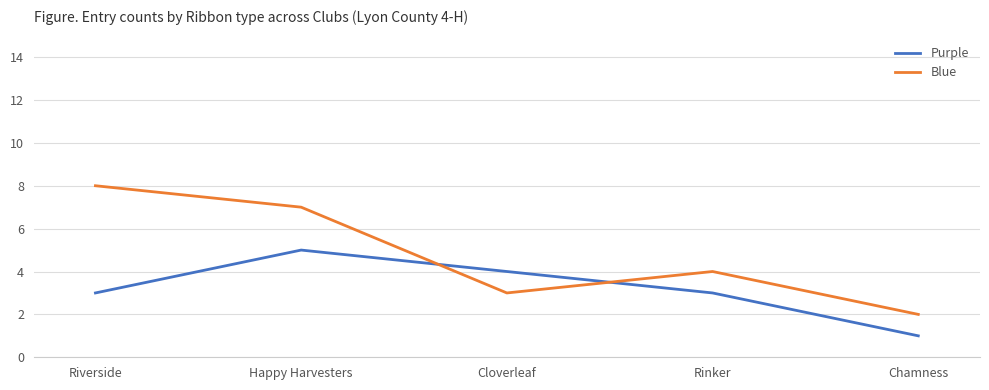

At which category does Blue reach its first local peak?

Rinker